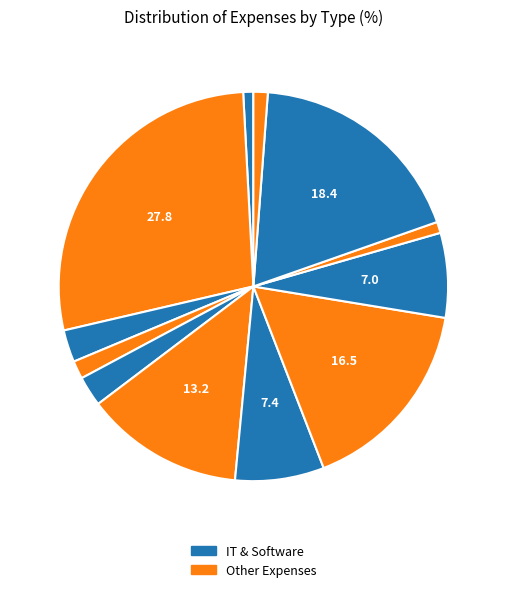

Is there a majority slice in this chart?

No